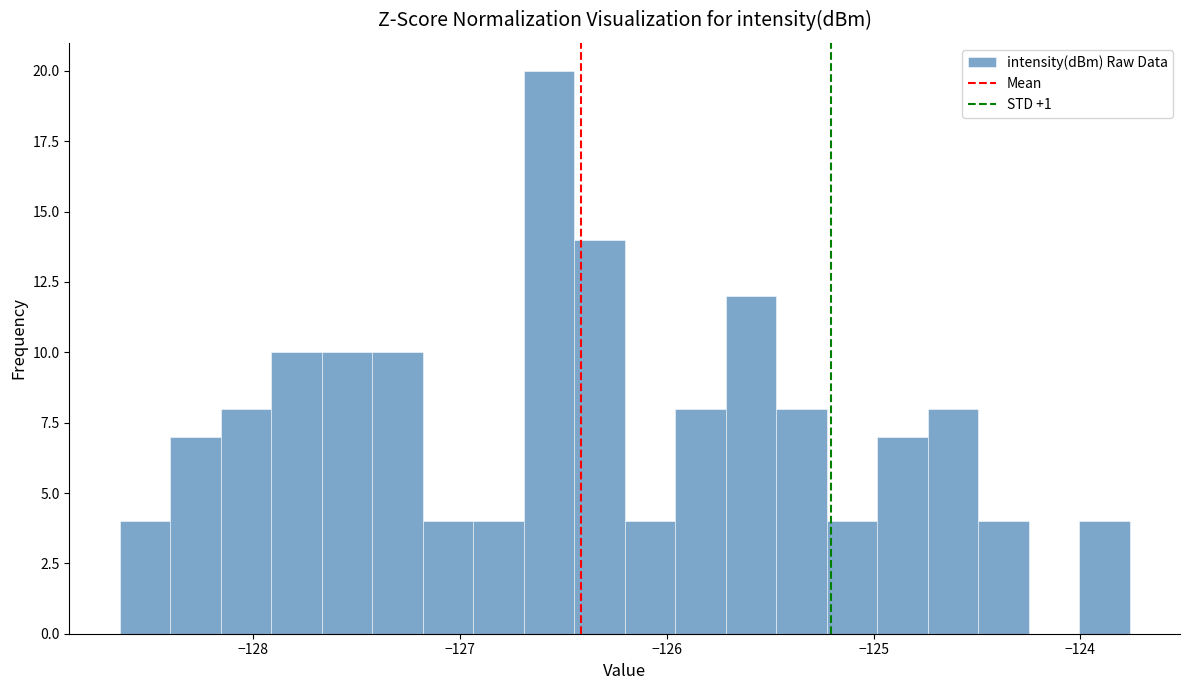

Around what value on the x-axis is the tallest bar? Give the approximate position of its centre, as read against the axis.

-126.6